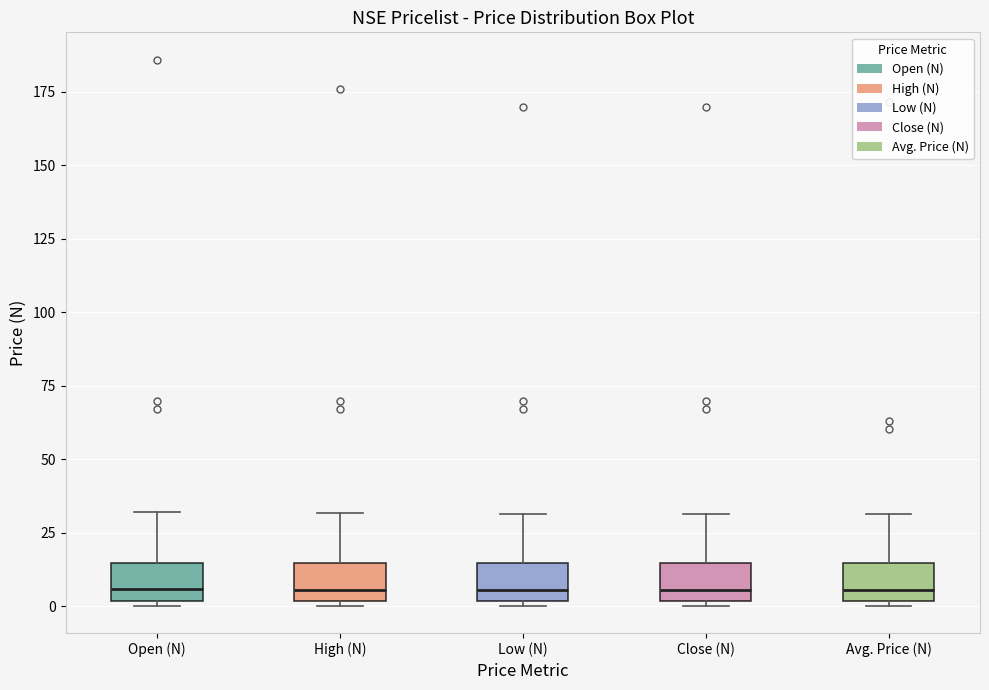

Where does the upper whisker of the box for Low (N) end on the y-axis? The values are not printed on the chart, so give them approximately, as read against the axis.

30